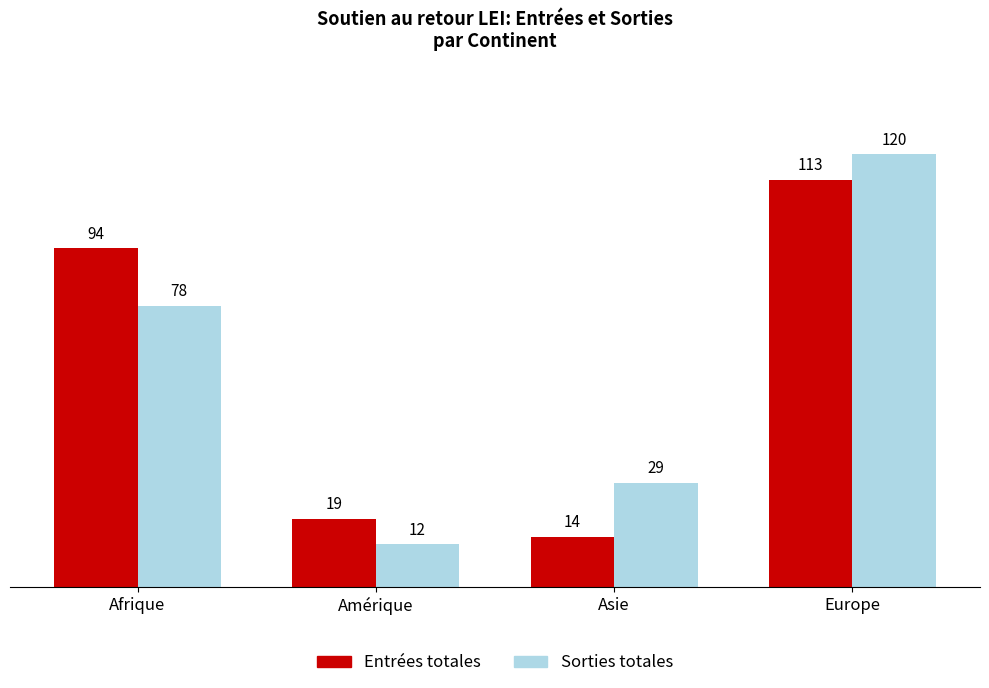

What are all the series names shown in the legend?

Entrées totales, Sorties totales